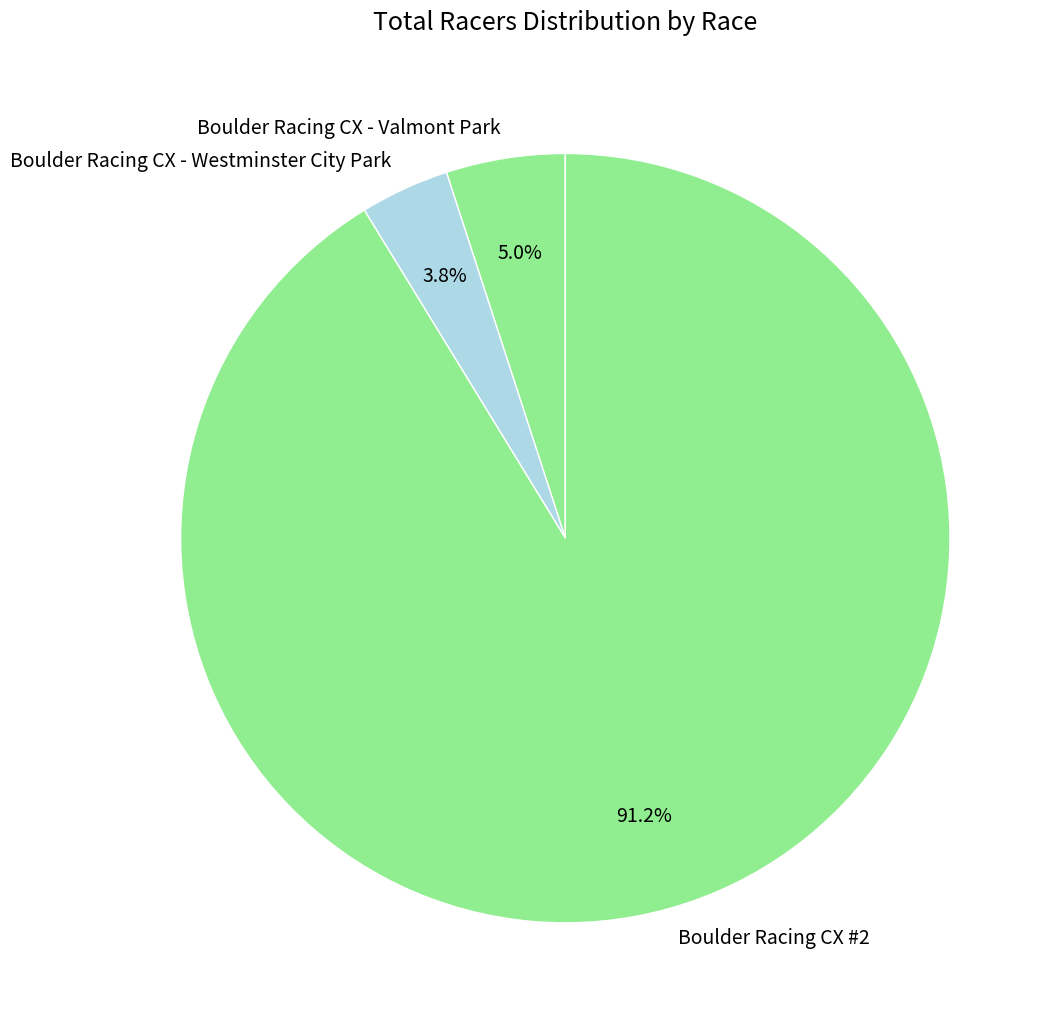

Count the number of slices in the pie.

3